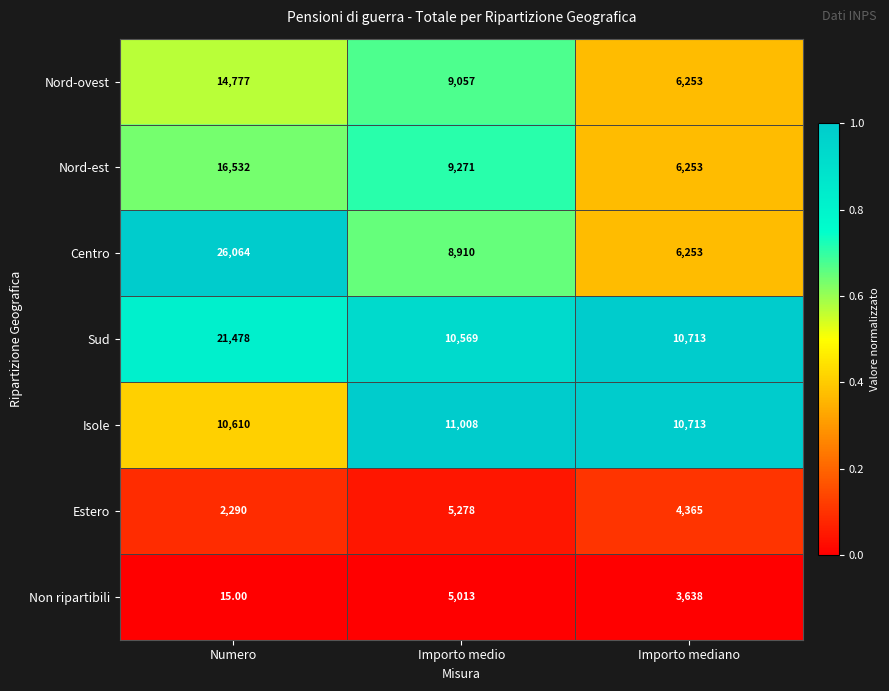

Between Numero and Importo mediano, which series saw the biggest shift?

Centro